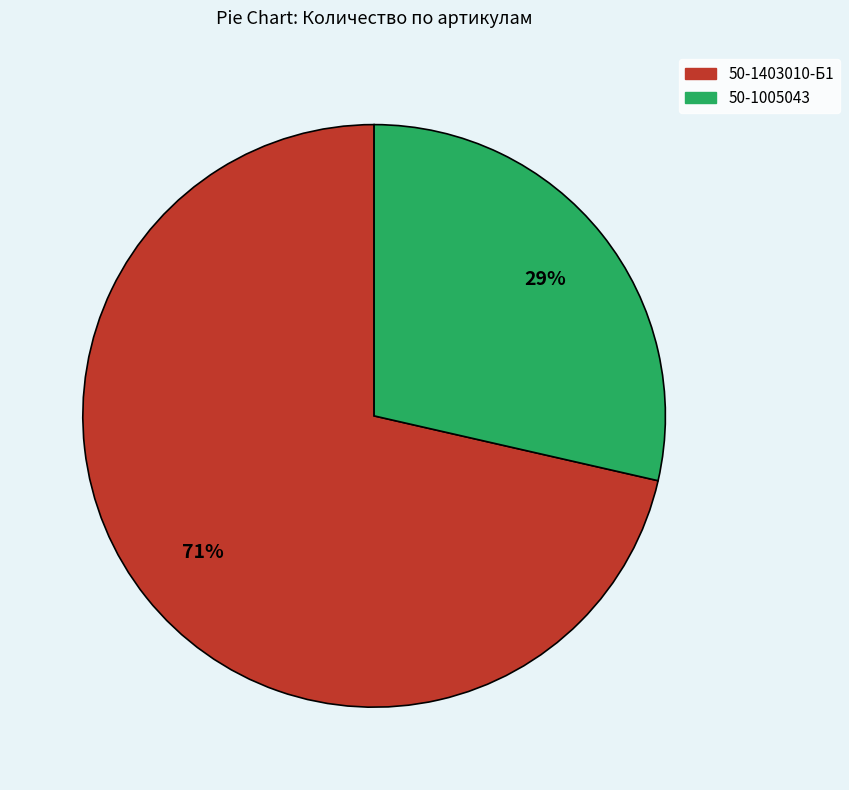

Is 50-1403010-Б1 the majority of the pie?

Yes